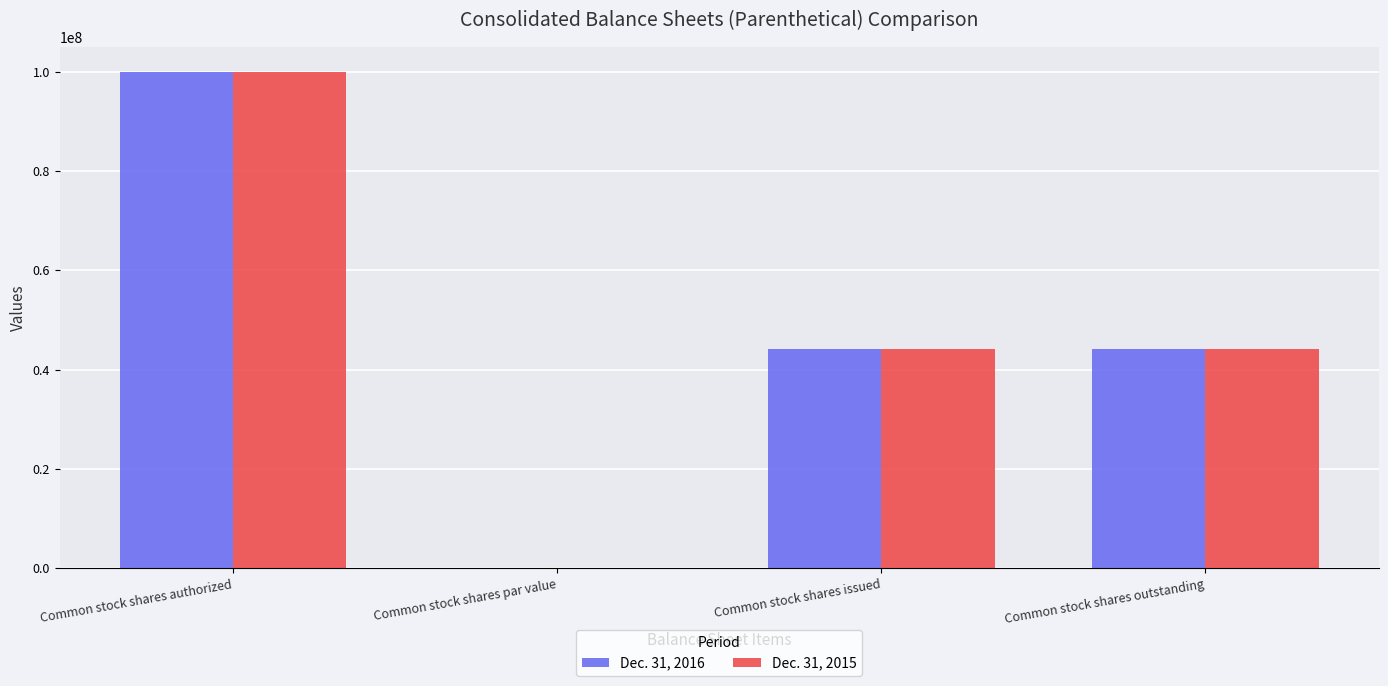

What is the maximum value for Dec. 31, 2015?

100000000.0